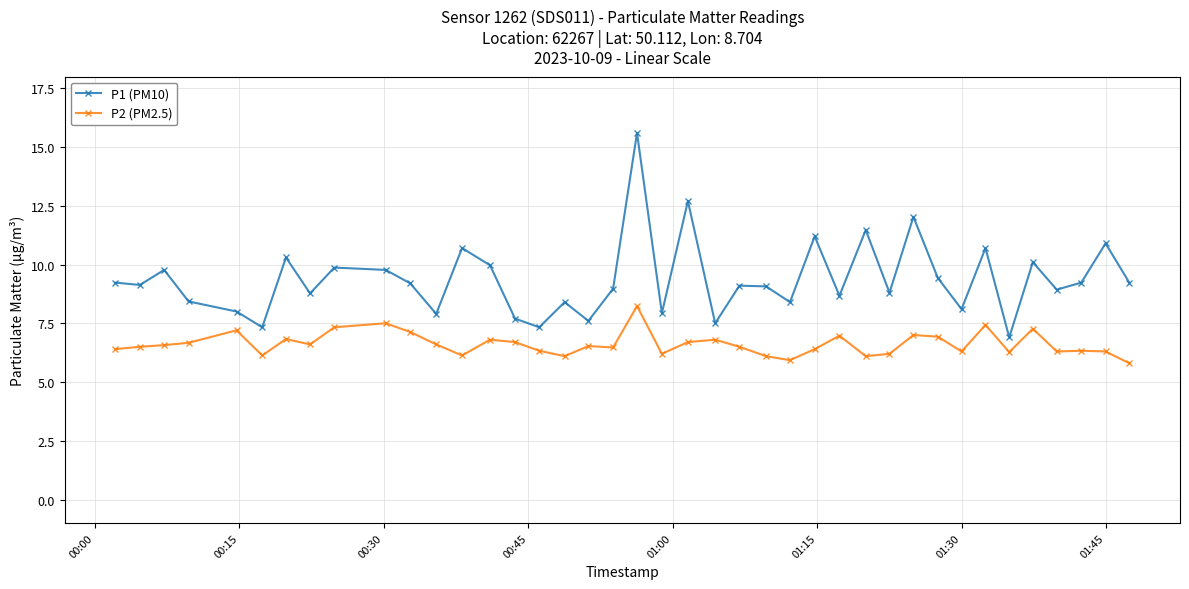

Which series has the largest range (max minus min)?

P1 (PM10)